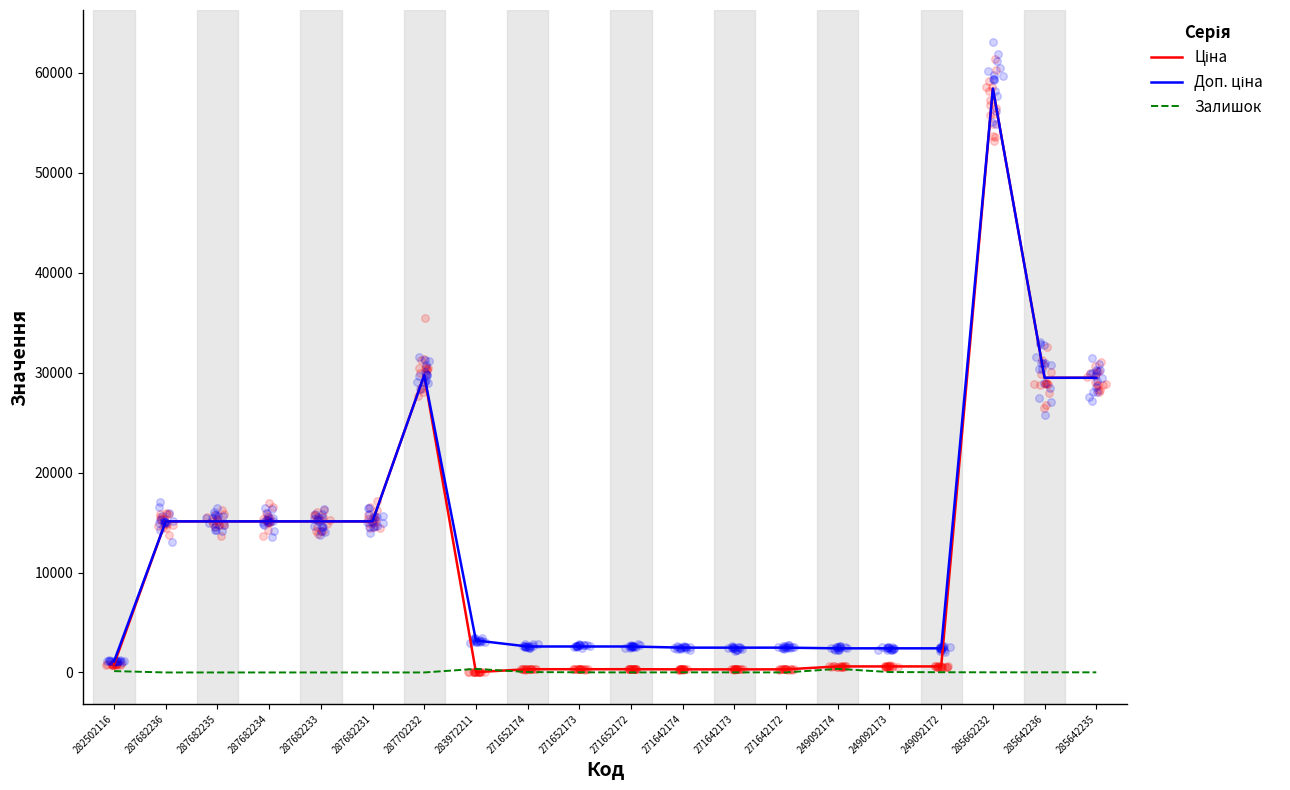

Which series reaches the maximum Y coordinate?

Ціна